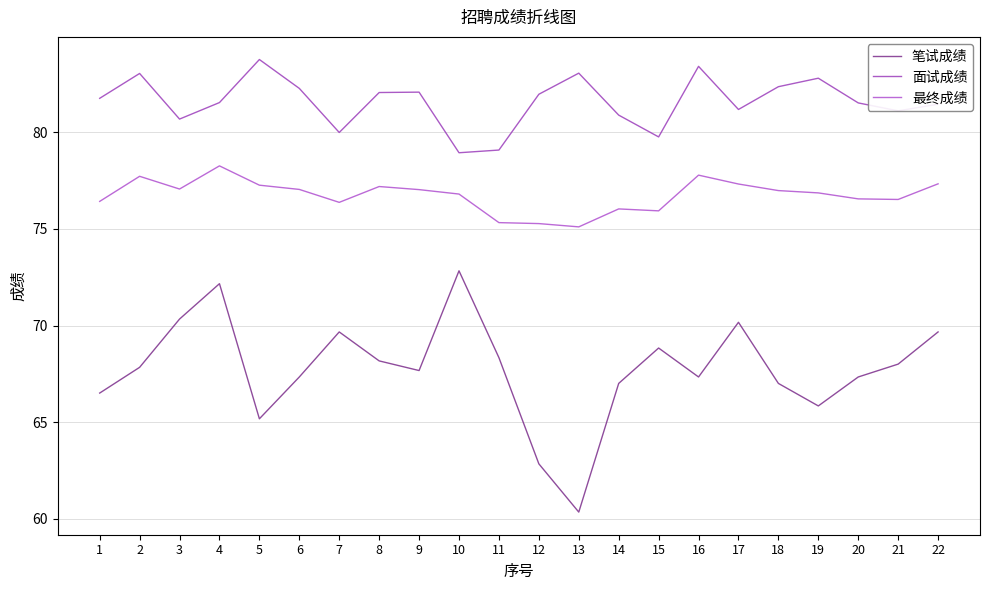

How many data points in 面试成绩 are above 81?

16